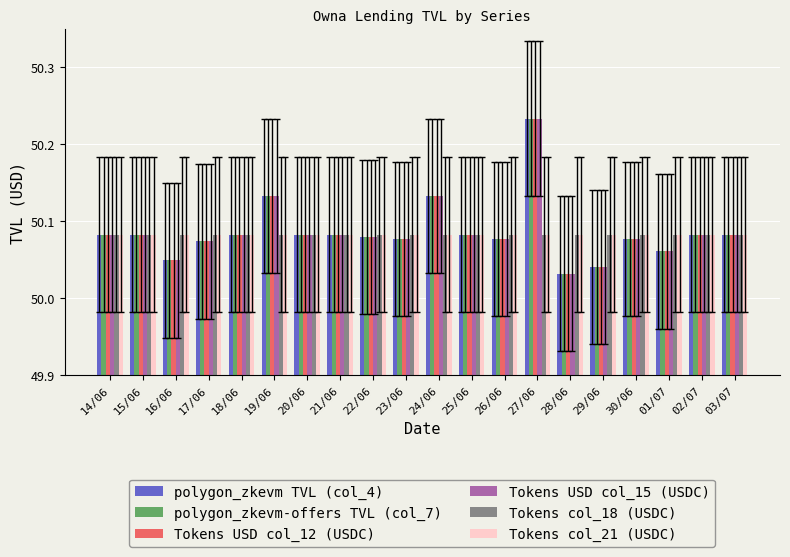

The value of Tokens col_21 (USDC) at 16/06 is 74.3. True or false?

False